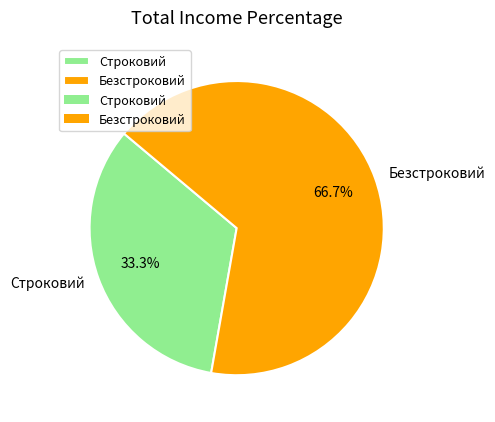

What percentage is the Строковий slice, to the nearest percent?

33%